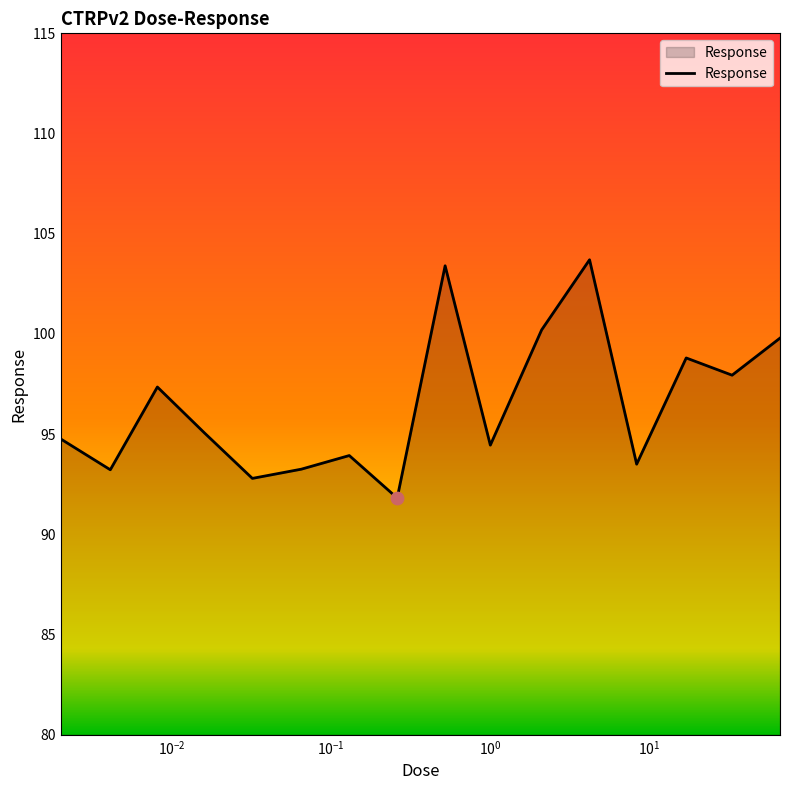

What is the minimum value shown in the chart?

91.8